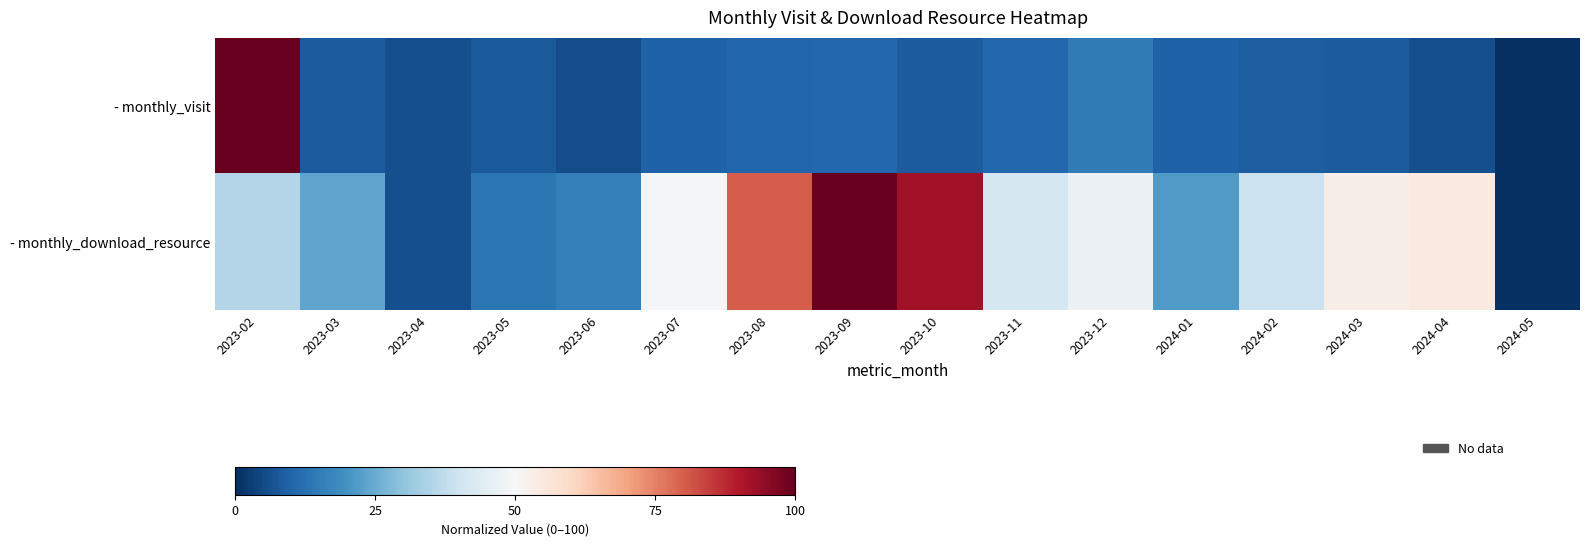

How many data points does each series have?

16